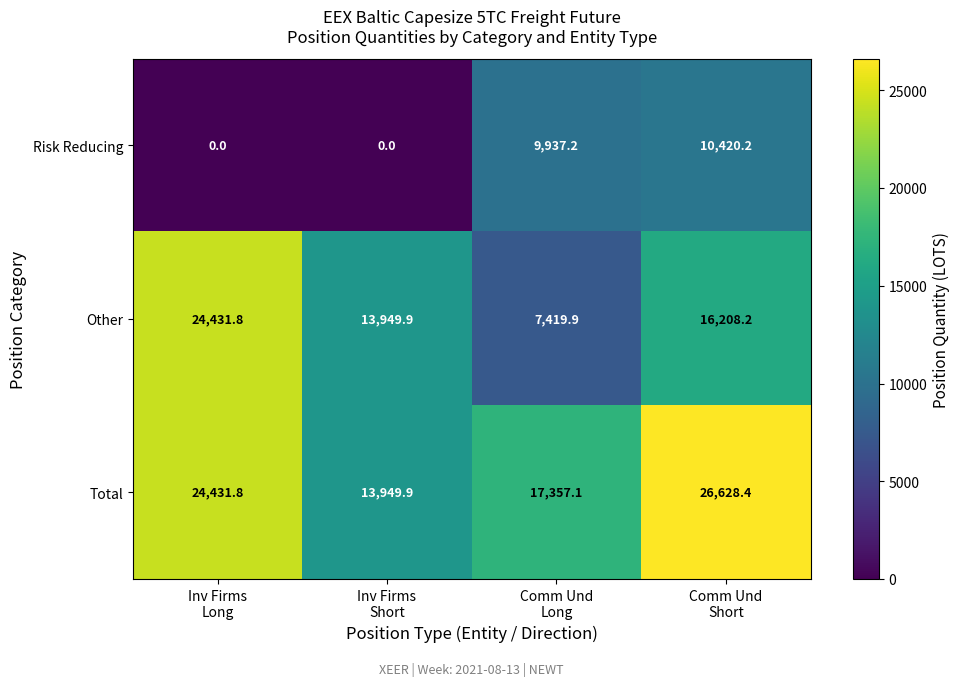

Reading right to left, list all the values displayed in this chart.

Risk Reducing: 10420.2	9937.2	0.0	0.0
Other: 16208.2	7419.9	13949.9	24431.8
Total: 26628.4	17357.1	13949.9	24431.8